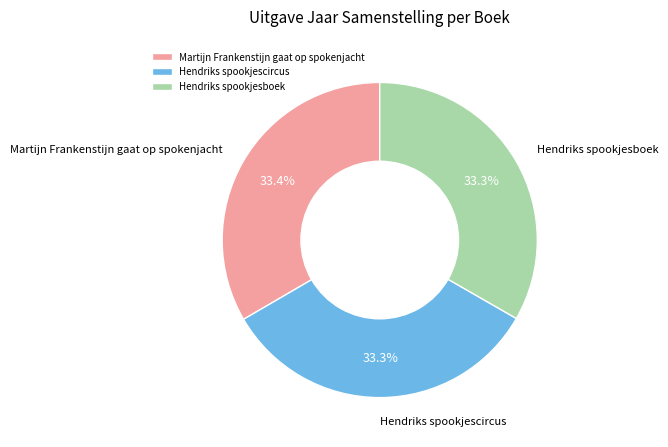

Approximately how many times larger is the value at Martijn Frankenstijn gaat op spokenjacht compared to Hendriks spookjescircus?

1.0